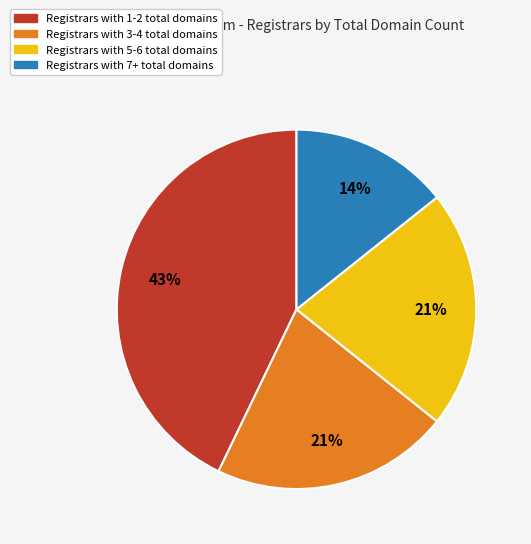

Does any single category account for the majority?

No